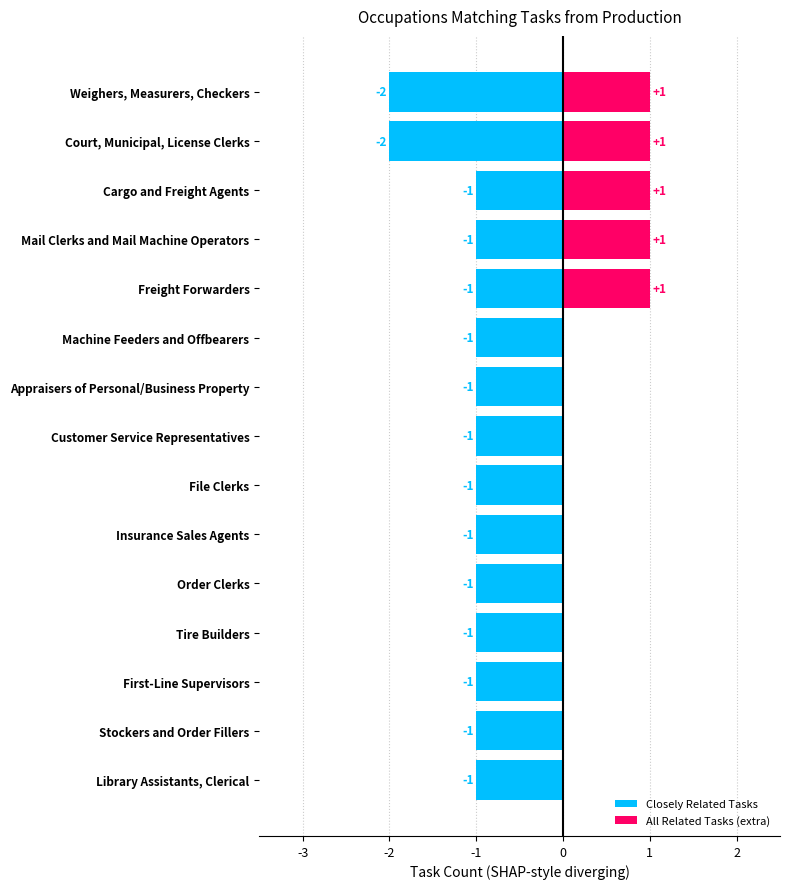

The value of All Related Tasks (extra) at Appraisers of Personal/Business Property is 0. True or false?

False